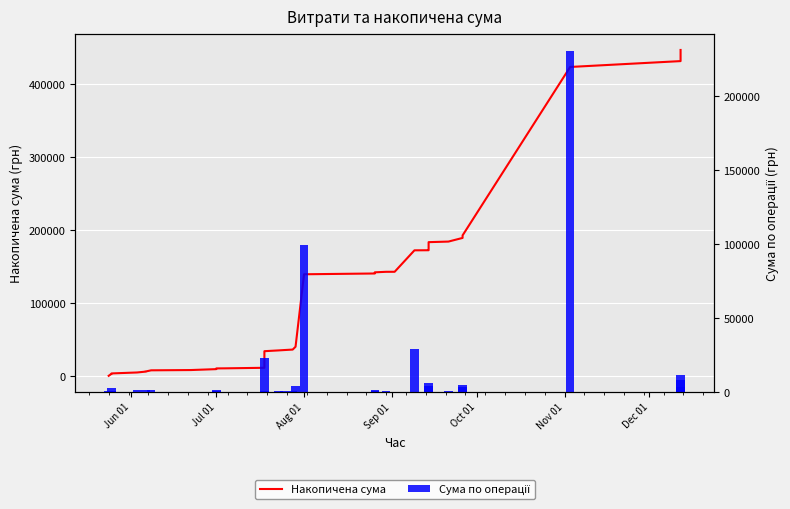

How many groups of bars are there?

40